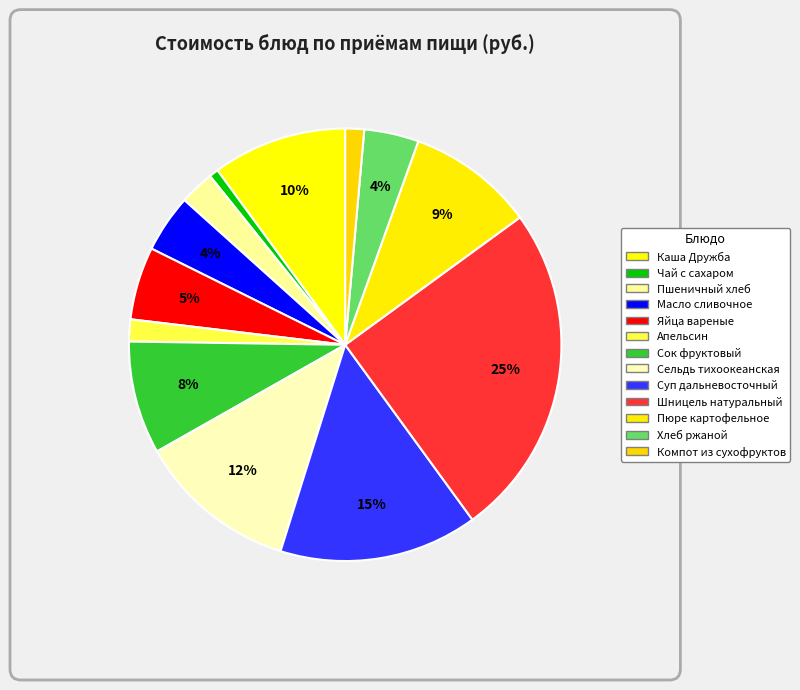

Count the number of slices in the pie.

13